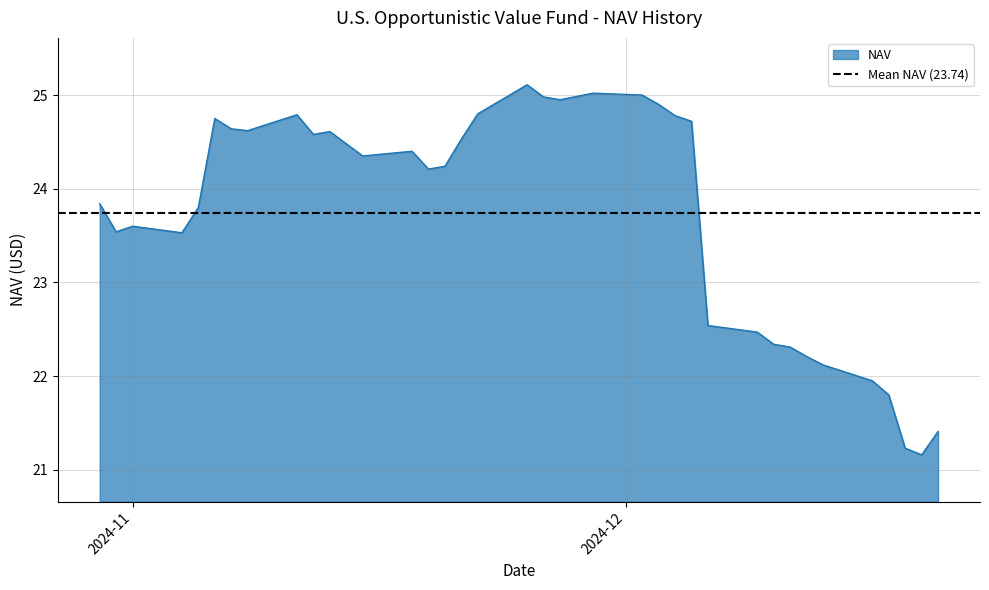

What is the difference between the maximum and minimum values?

3.9